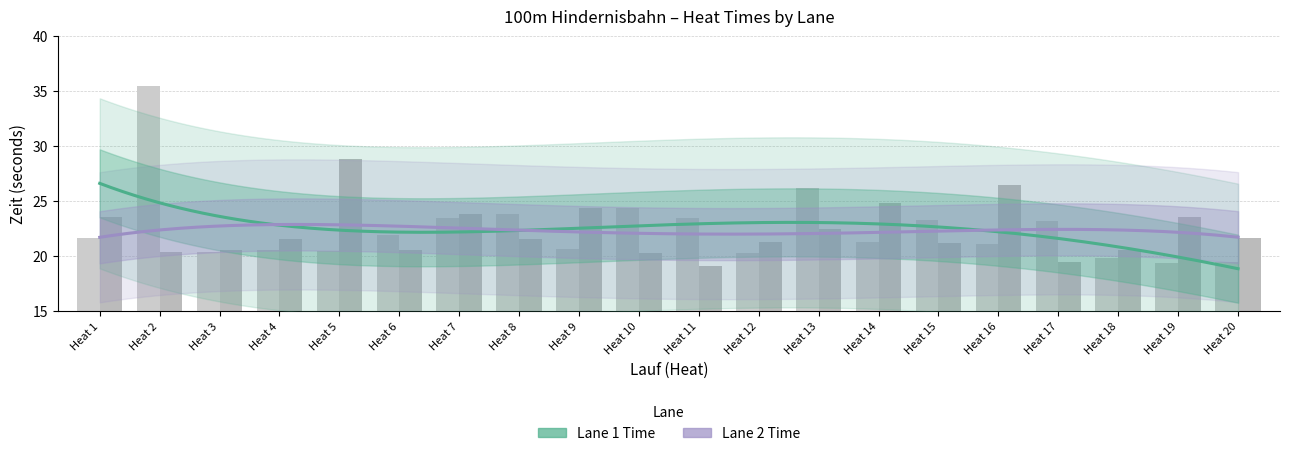

List the series in order of their overall mean, lowest first.

Lane 2 Time, Lane 1 Time